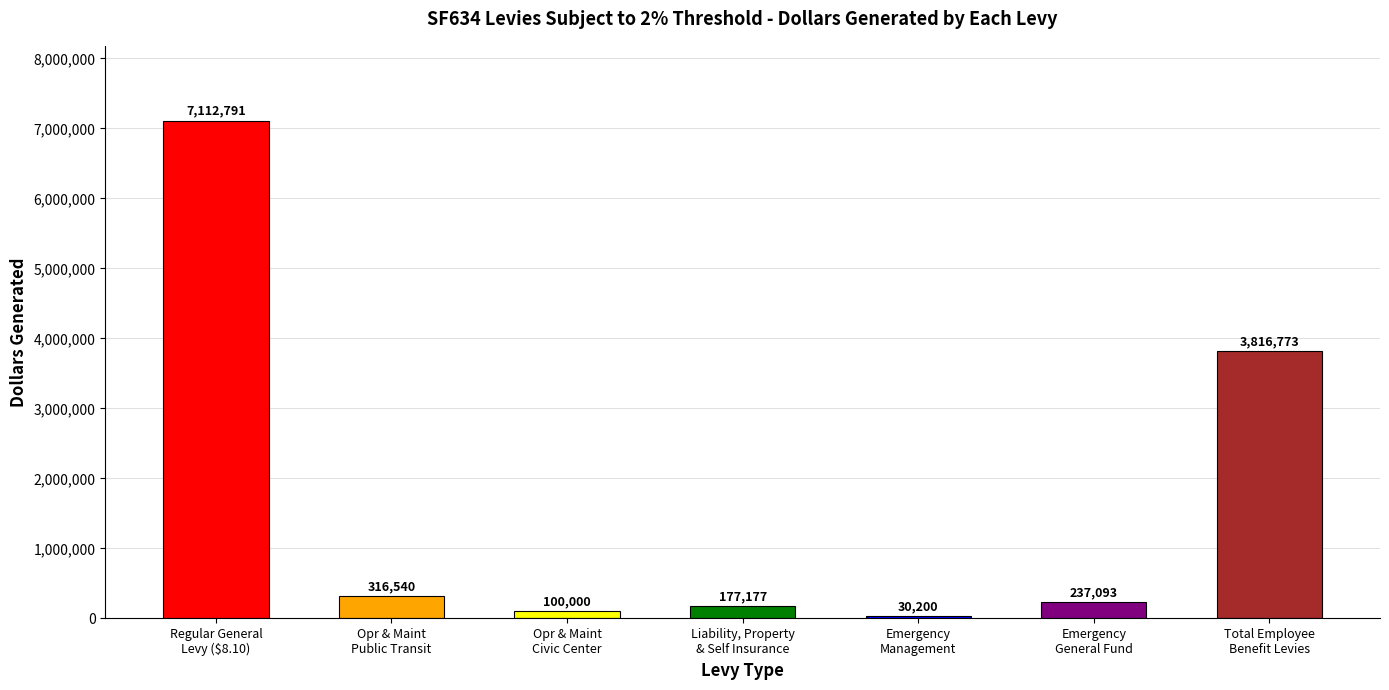

Which label corresponds to the smallest value in the chart?

Emergency
Management